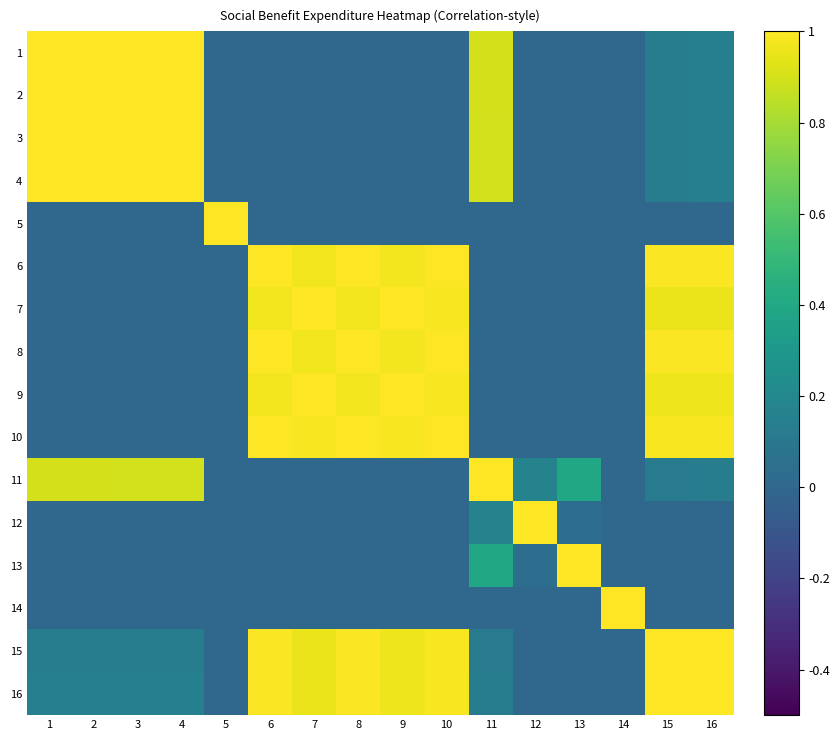

Reading left to right, what are all the values shown in this chart?

1: 1=1.0	2=1.0	3=1.0	4=1.0	5=0.0	6=0.0	7=0.0	8=0.0	9=0.0	10=0.0	11=0.9	12=0.0	13=0.0	14=0.0	15=0.1	16=0.1
2: 1=1.0	2=1.0	3=1.0	4=1.0	5=0.0	6=0.0	7=0.0	8=0.0	9=0.0	10=0.0	11=0.9	12=0.0	13=0.0	14=0.0	15=0.1	16=0.1
3: 1=1.0	2=1.0	3=1.0	4=1.0	5=0.0	6=0.0	7=0.0	8=0.0	9=0.0	10=0.0	11=0.9	12=0.0	13=0.0	14=0.0	15=0.1	16=0.1
4: 1=1.0	2=1.0	3=1.0	4=1.0	5=0.0	6=0.0	7=0.0	8=0.0	9=0.0	10=0.0	11=0.9	12=0.0	13=0.0	14=0.0	15=0.1	16=0.1
5: 1=0.0	2=0.0	3=0.0	4=0.0	5=1.0	6=0.0	7=0.0	8=0.0	9=0.0	10=0.0	11=0.0	12=0.0	13=0.0	14=0.0	15=0.0	16=0.0
6: 1=0.0	2=0.0	3=0.0	4=0.0	5=0.0	6=1.0	7=1.0	8=1.0	9=1.0	10=1.0	11=0.0	12=0.0	13=0.0	14=0.0	15=1.0	16=1.0
7: 1=0.0	2=0.0	3=0.0	4=0.0	5=0.0	6=1.0	7=1.0	8=1.0	9=1.0	10=1.0	11=0.0	12=0.0	13=0.0	14=0.0	15=1.0	16=1.0
8: 1=0.0	2=0.0	3=0.0	4=0.0	5=0.0	6=1.0	7=1.0	8=1.0	9=1.0	10=1.0	11=0.0	12=0.0	13=0.0	14=0.0	15=1.0	16=1.0
9: 1=0.0	2=0.0	3=0.0	4=0.0	5=0.0	6=1.0	7=1.0	8=1.0	9=1.0	10=1.0	11=0.0	12=0.0	13=0.0	14=0.0	15=1.0	16=1.0
10: 1=0.0	2=0.0	3=0.0	4=0.0	5=0.0	6=1.0	7=1.0	8=1.0	9=1.0	10=1.0	11=0.0	12=0.0	13=0.0	14=0.0	15=1.0	16=1.0
11: 1=0.9	2=0.9	3=0.9	4=0.9	5=0.0	6=0.0	7=0.0	8=0.0	9=0.0	10=0.0	11=1.0	12=0.2	13=0.4	14=0.0	15=0.1	16=0.1
12: 1=0.0	2=0.0	3=0.0	4=0.0	5=0.0	6=0.0	7=0.0	8=0.0	9=0.0	10=0.0	11=0.2	12=1.0	13=0.0	14=0.0	15=0.0	16=0.0
13: 1=0.0	2=0.0	3=0.0	4=0.0	5=0.0	6=0.0	7=0.0	8=0.0	9=0.0	10=0.0	11=0.4	12=0.0	13=1.0	14=0.0	15=0.0	16=0.0
14: 1=0.0	2=0.0	3=0.0	4=0.0	5=0.0	6=0.0	7=0.0	8=0.0	9=0.0	10=0.0	11=0.0	12=0.0	13=0.0	14=1.0	15=0.0	16=0.0
15: 1=0.1	2=0.1	3=0.1	4=0.1	5=0.0	6=1.0	7=1.0	8=1.0	9=1.0	10=1.0	11=0.1	12=0.0	13=0.0	14=0.0	15=1.0	16=1.0
16: 1=0.1	2=0.1	3=0.1	4=0.1	5=0.0	6=1.0	7=1.0	8=1.0	9=1.0	10=1.0	11=0.1	12=0.0	13=0.0	14=0.0	15=1.0	16=1.0